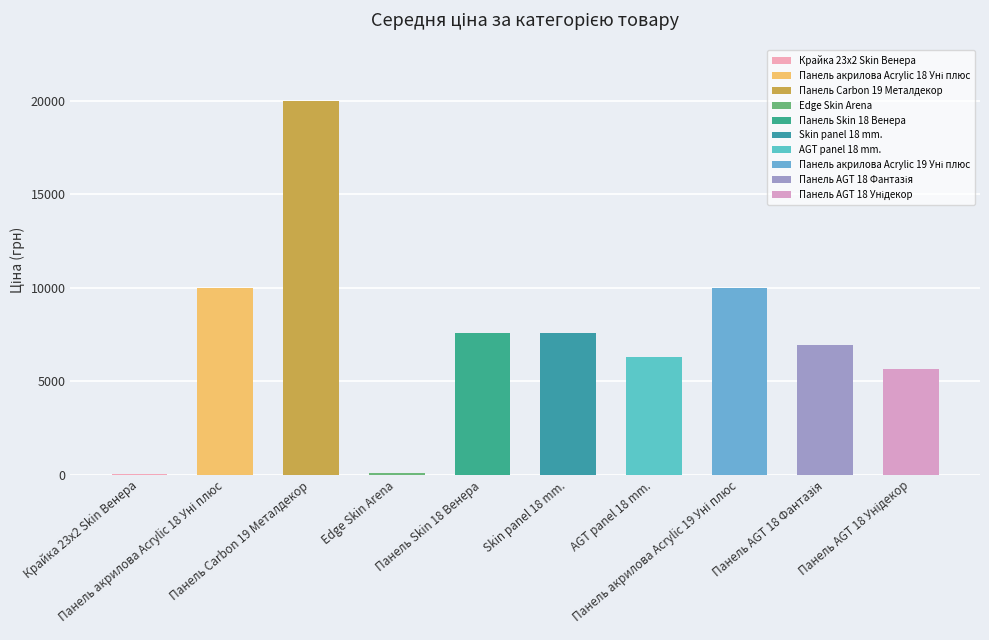

What is the maximum value shown in the chart?

19964.2